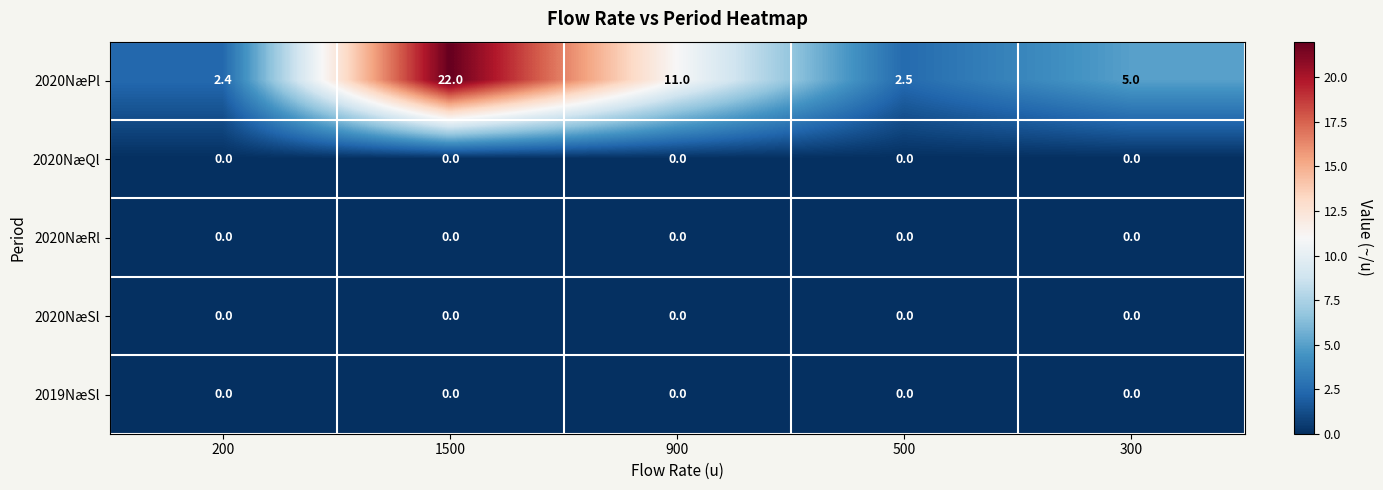

What is the difference between the highest and lowest values at 500?

2.5